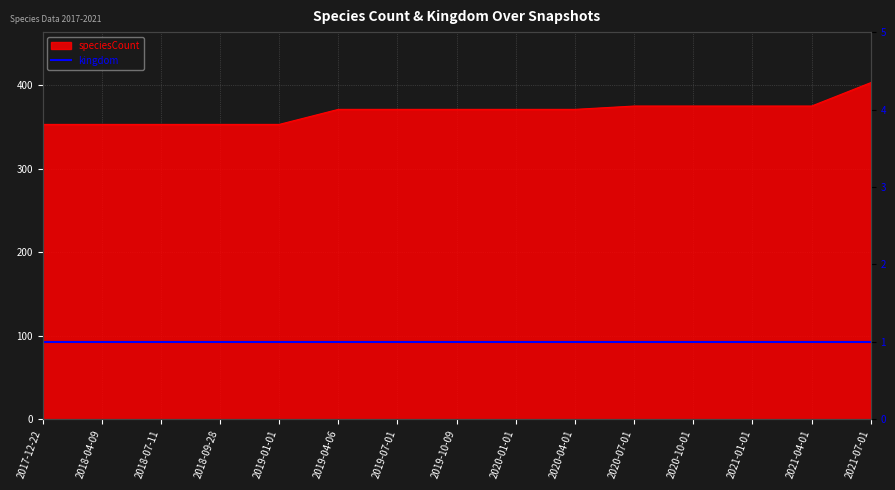

Is it true that the value at 2019-10-09 is 220?

False